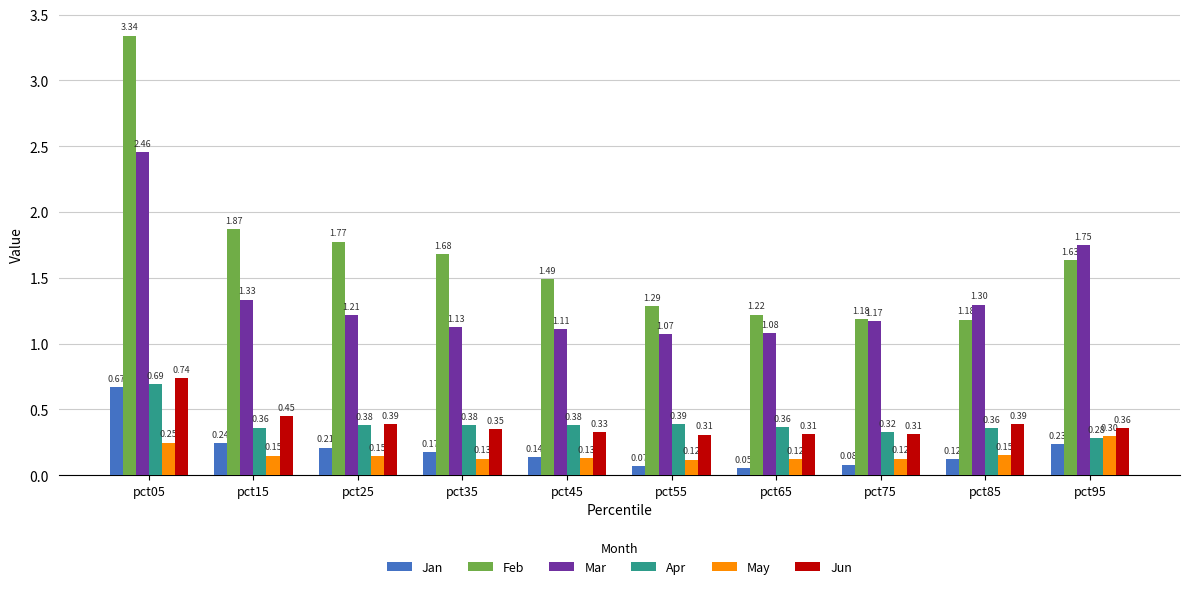

List the labels in order of Jan value, largest first.

pct05, pct15, pct95, pct25, pct35, pct45, pct85, pct75, pct55, pct65